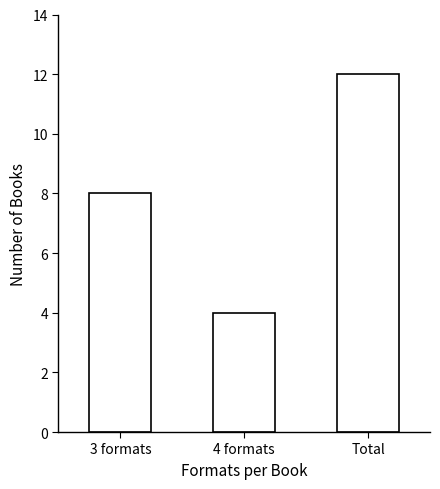

Reading left to right, what are all the values shown in this chart?

8	4	12